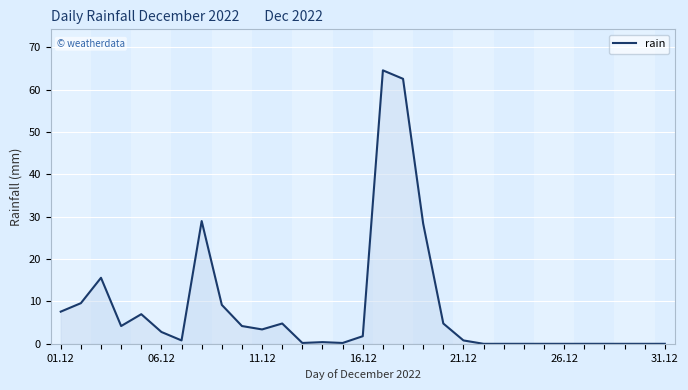

What is the maximum value shown in the chart?

64.6